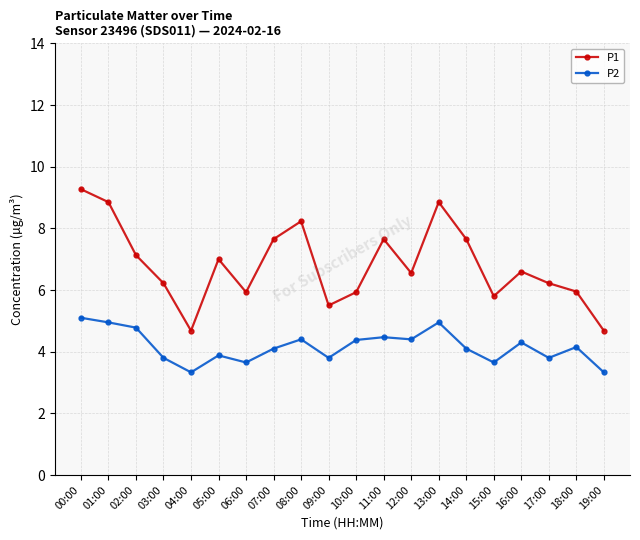

What is the smallest value displayed?

3.3